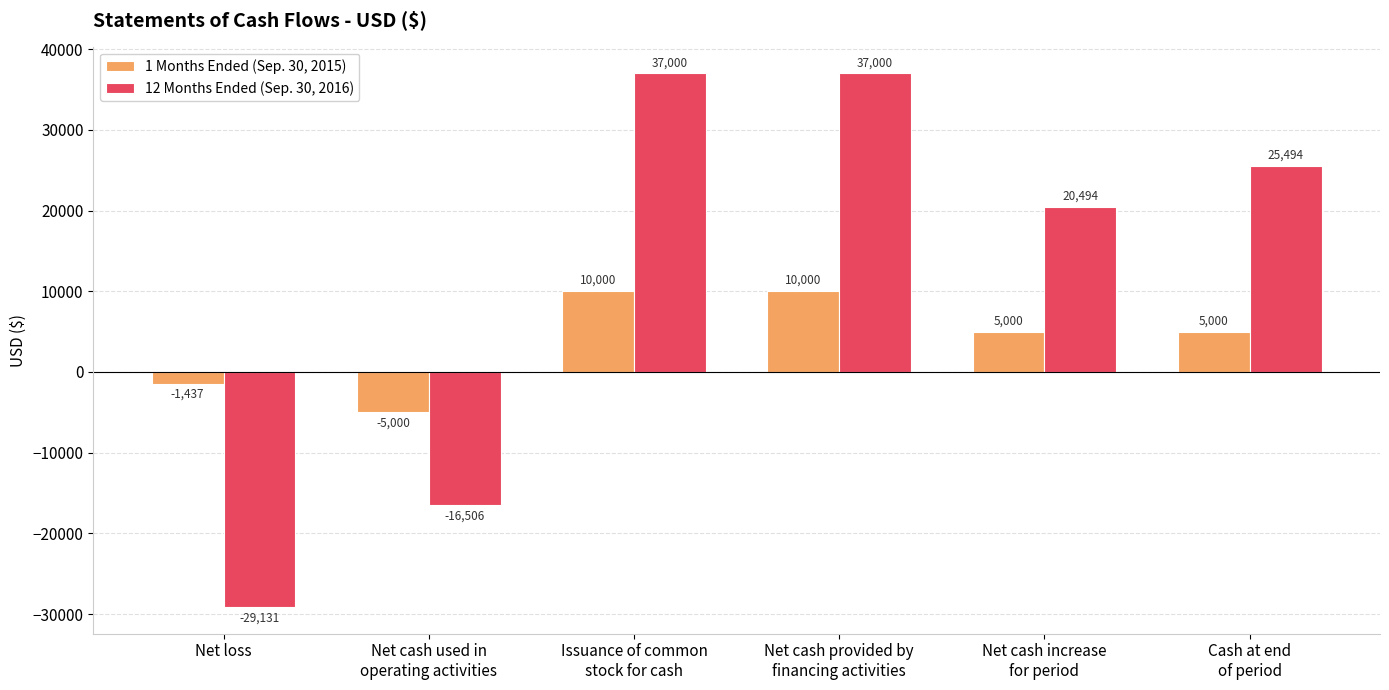

Count the number of data series in this chart.

2